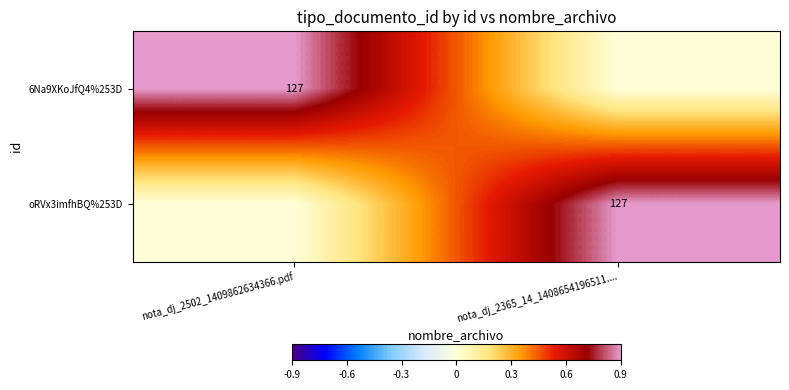

Is it true that 6Na9XKoJfQ4%253D equals 127 at nota_dj_2502_1409862634366.pdf?

True